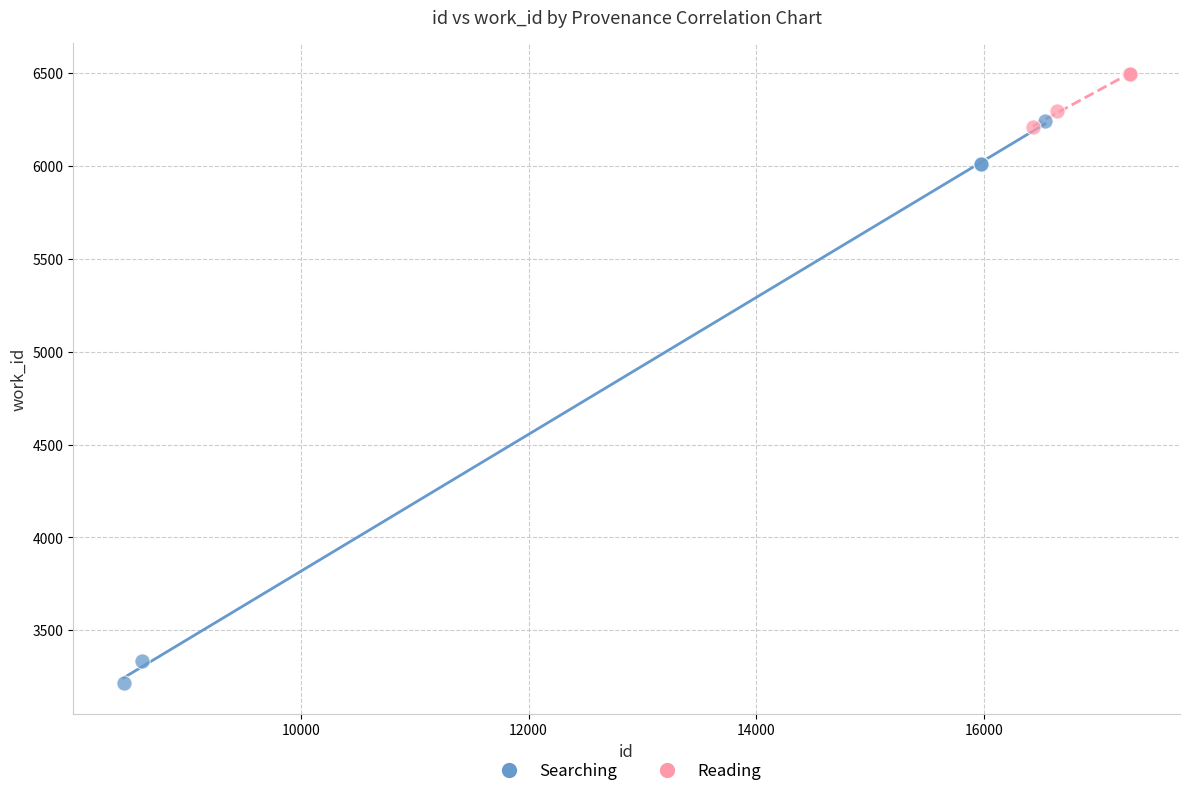

Which series has the largest Y range (max minus min)?

Searching